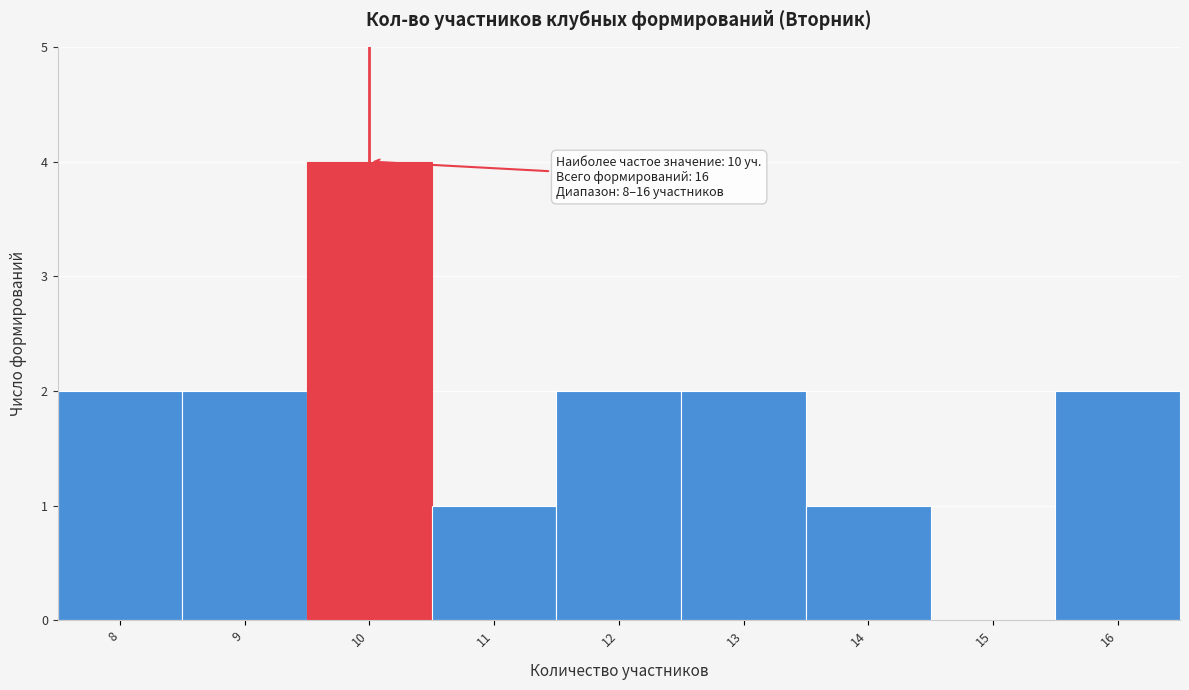

Reading left to right, transcribe all the data shown in this chart.

8=2	9=2	10=4	11=1	12=2	13=2	14=1	15=0	16=2